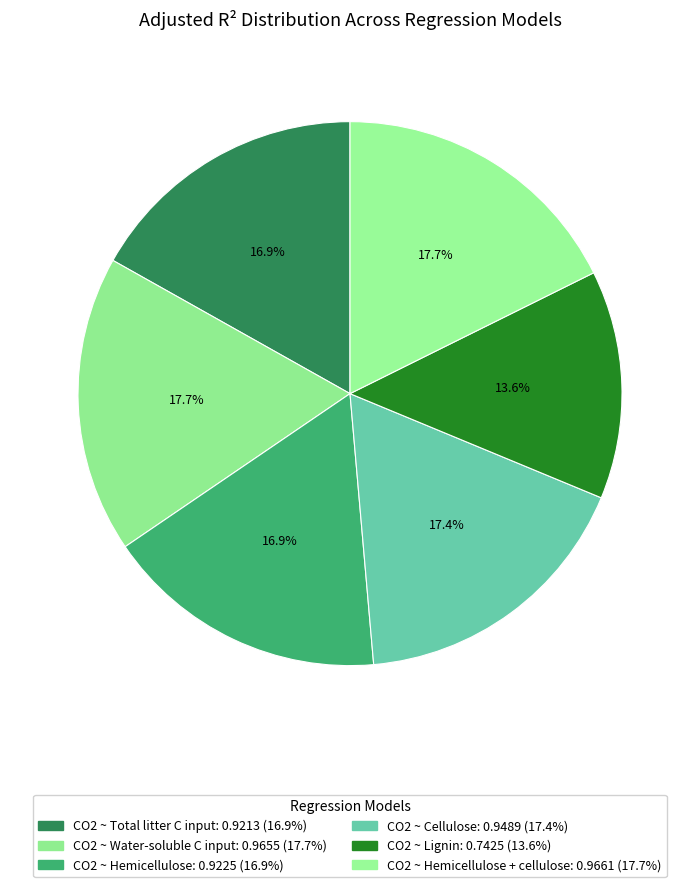

How many segments does this pie chart have?

6